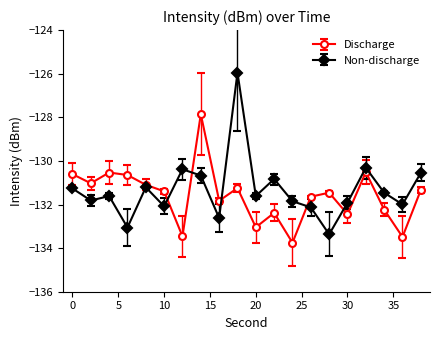

What is the smallest value displayed?

-133.8